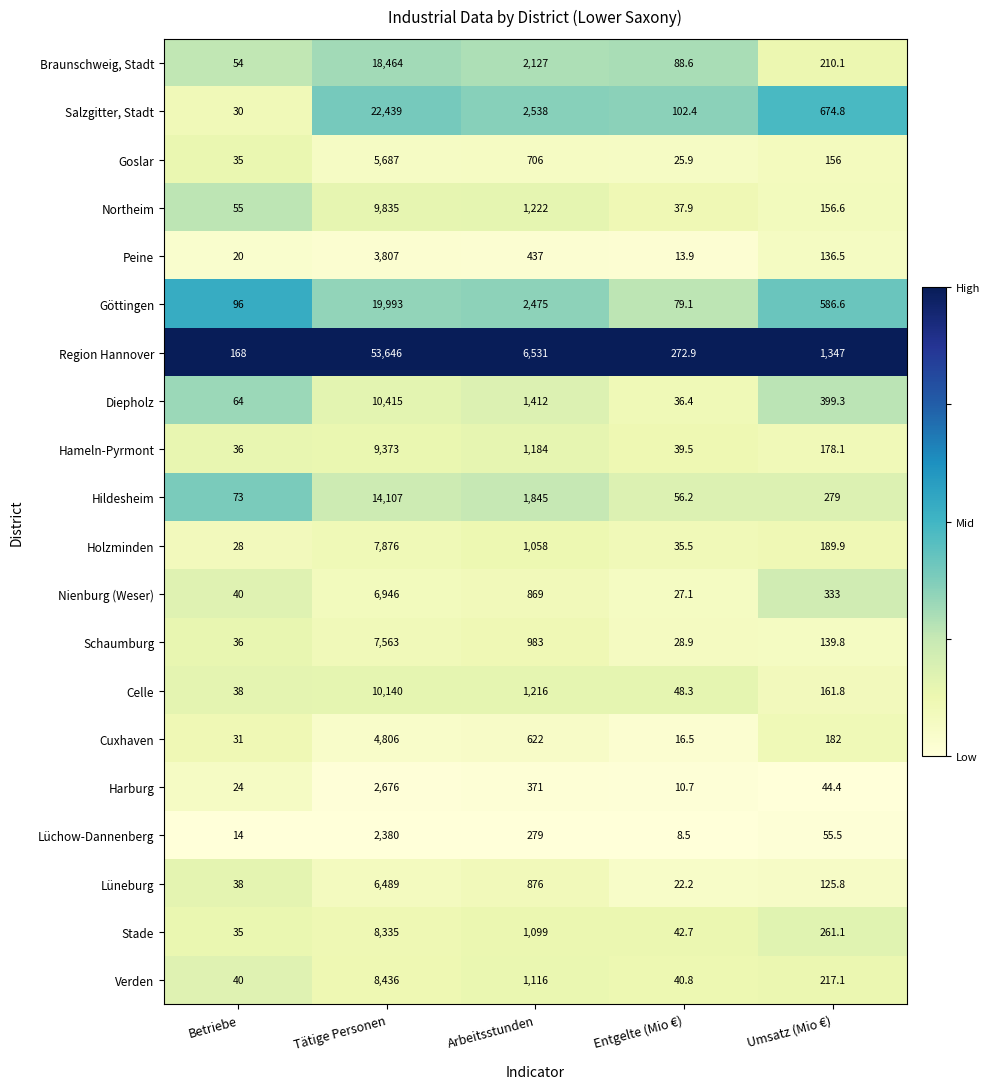

What is the lowest value of the Verden series?

40.0